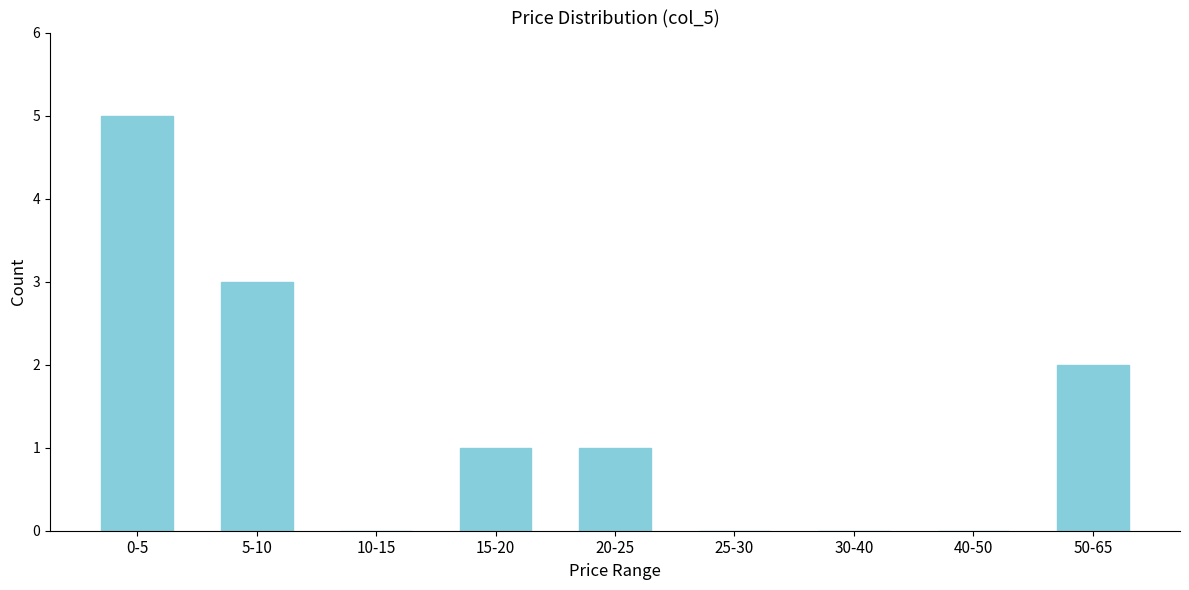

Reading left to right, list all the values displayed in this chart.

0-5=5	5-10=3	10-15=0	15-20=1	20-25=1	25-30=0	30-40=0	40-50=0	50-65=2